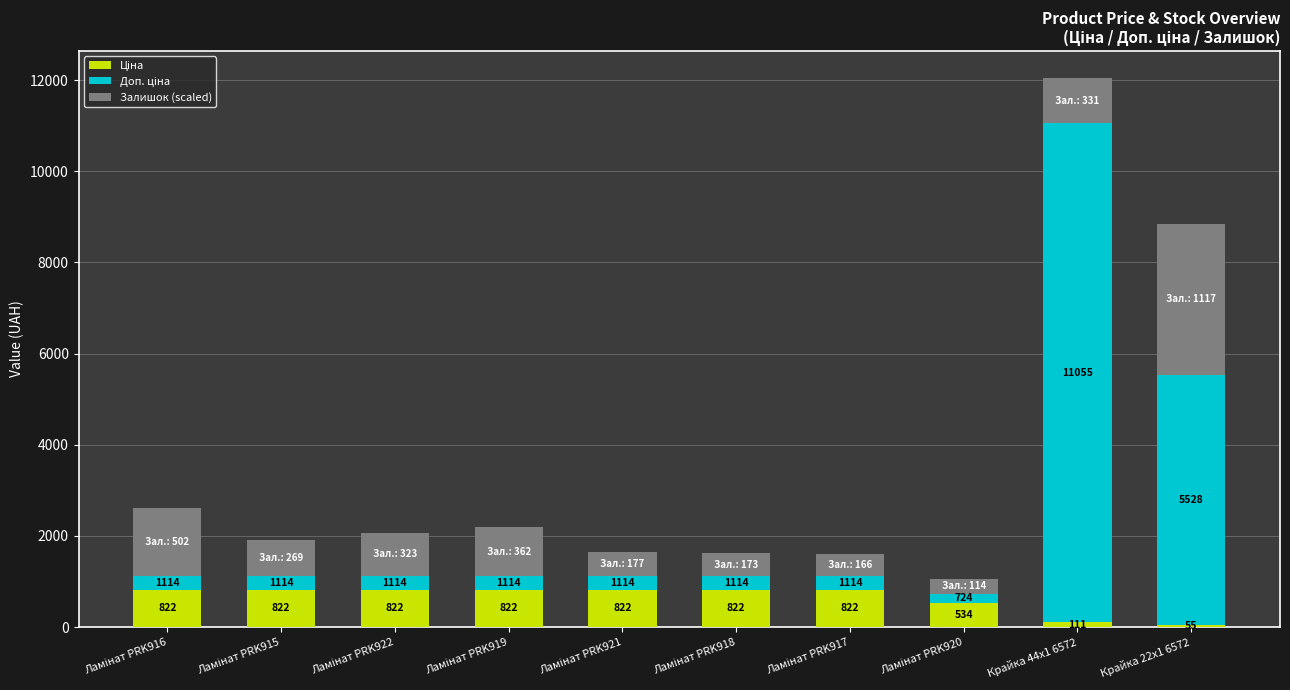

How many bars are there in total?

10